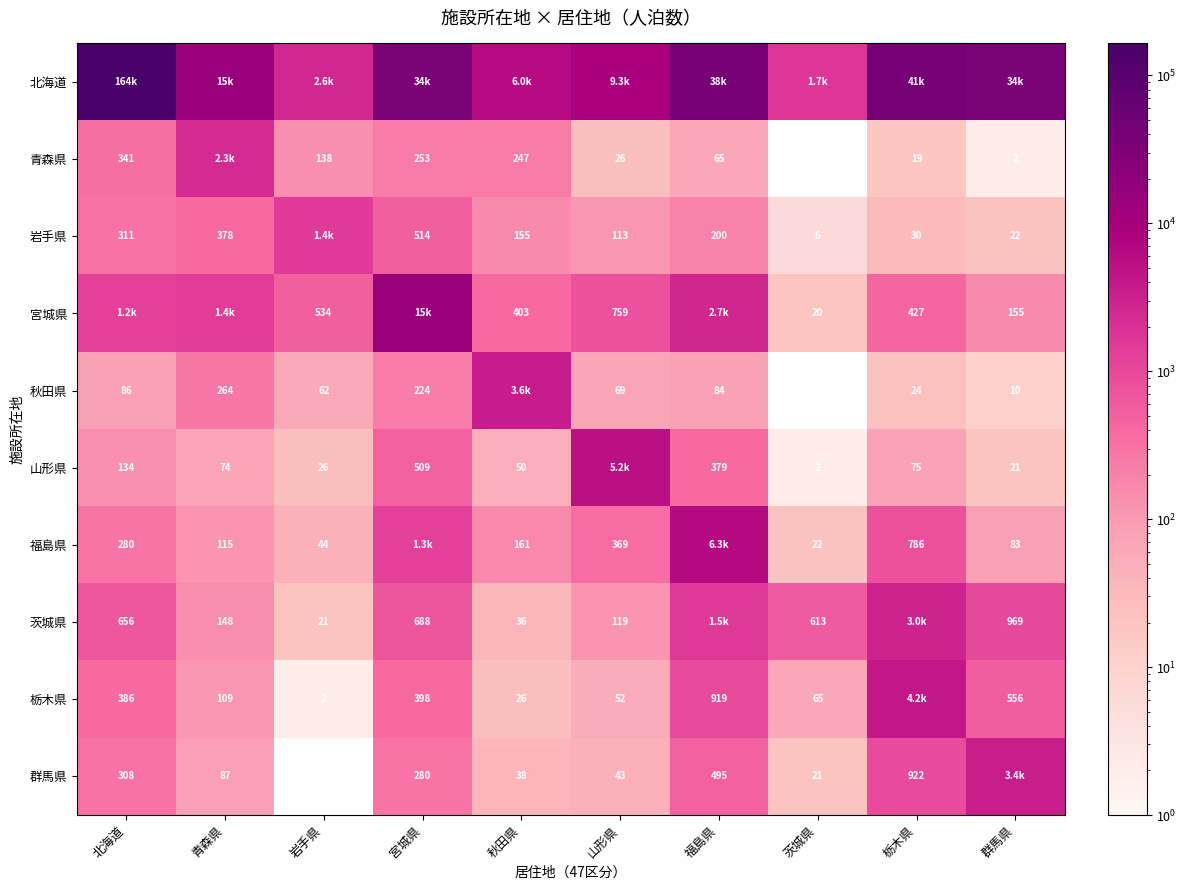

The 岩手県 series shows 107 at 北海道. True or false?

False